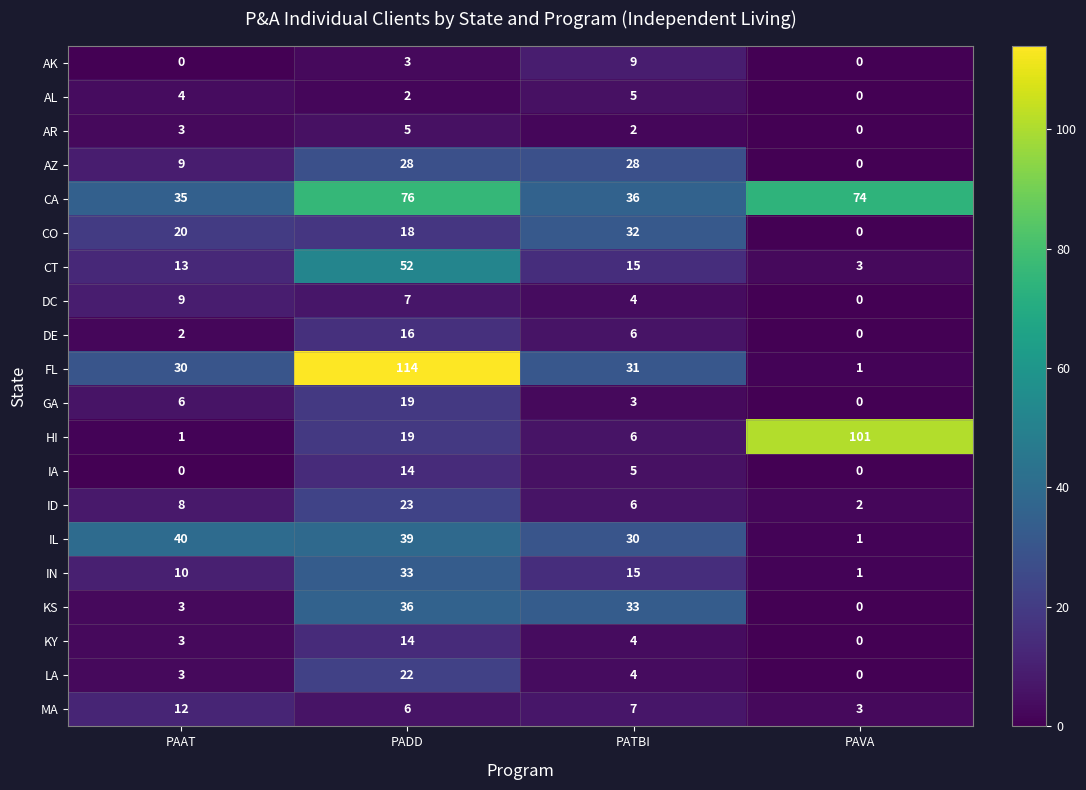

At which category is the sum across all series the highest?

PADD